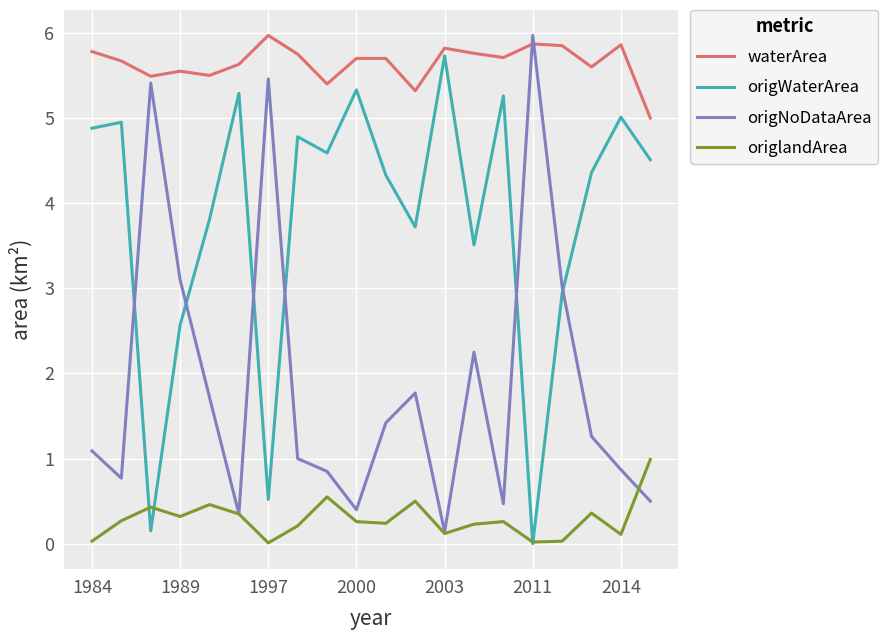

Which series has the largest total across all categories?

waterArea